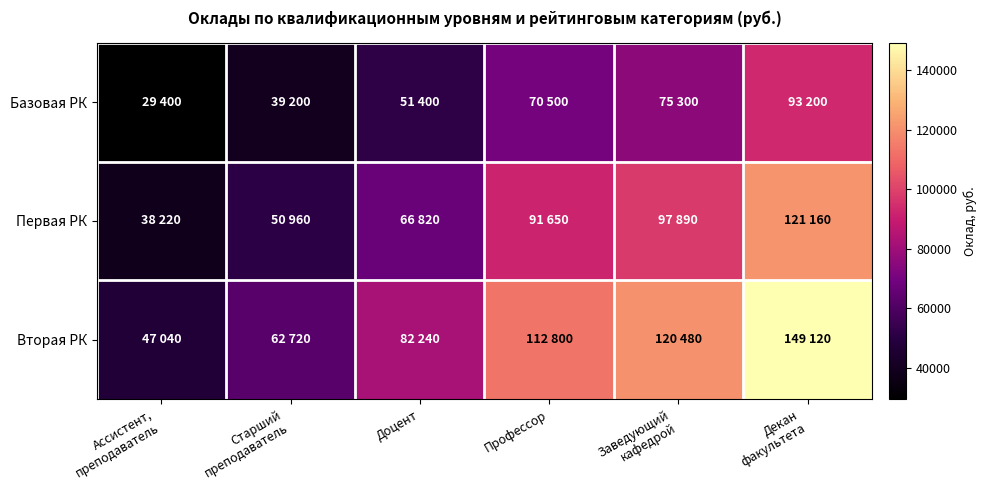

Rank the series at Ассистент, преподаватель from lowest to highest value.

Базовая РК, Первая РК, Вторая РК